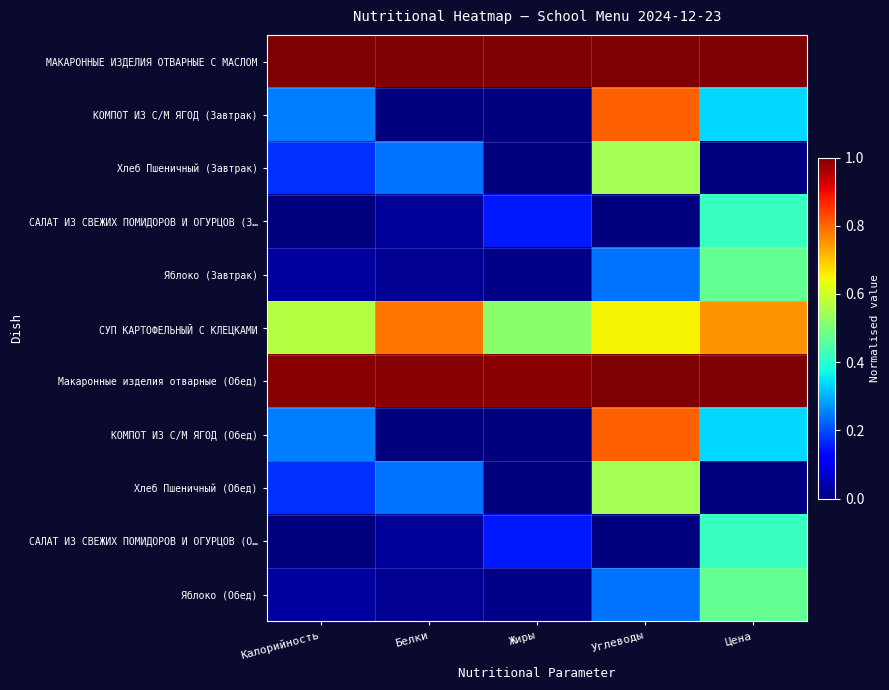

How many distinct data groups are displayed?

11